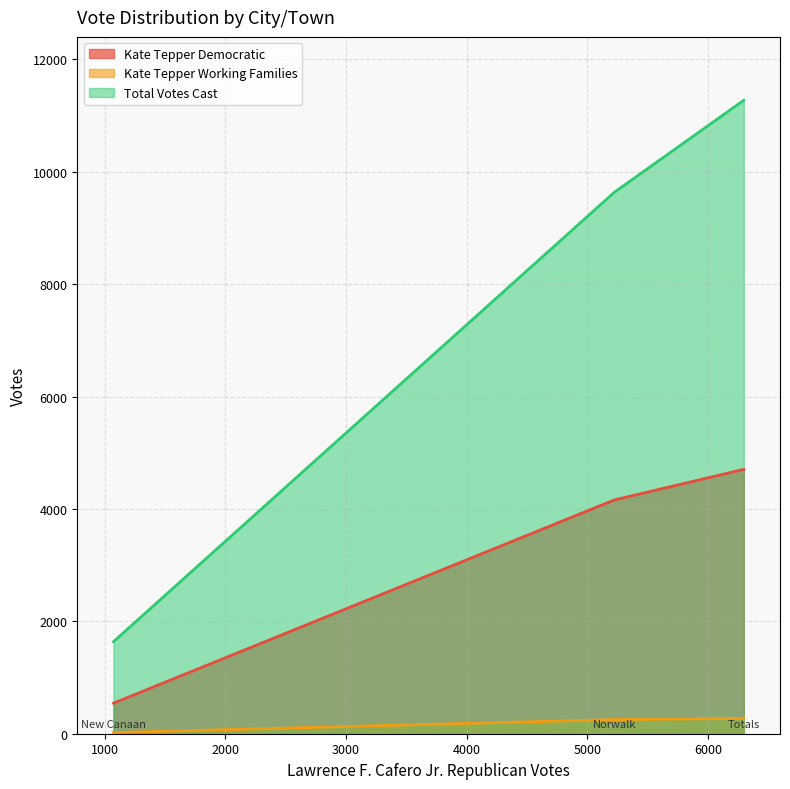

How many lines are shown in the chart?

3